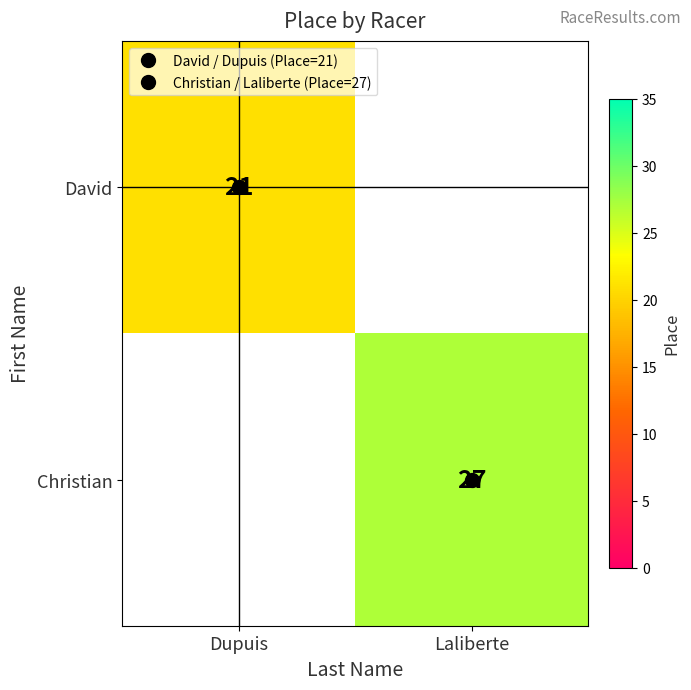

How many positive values does the David series have?

1